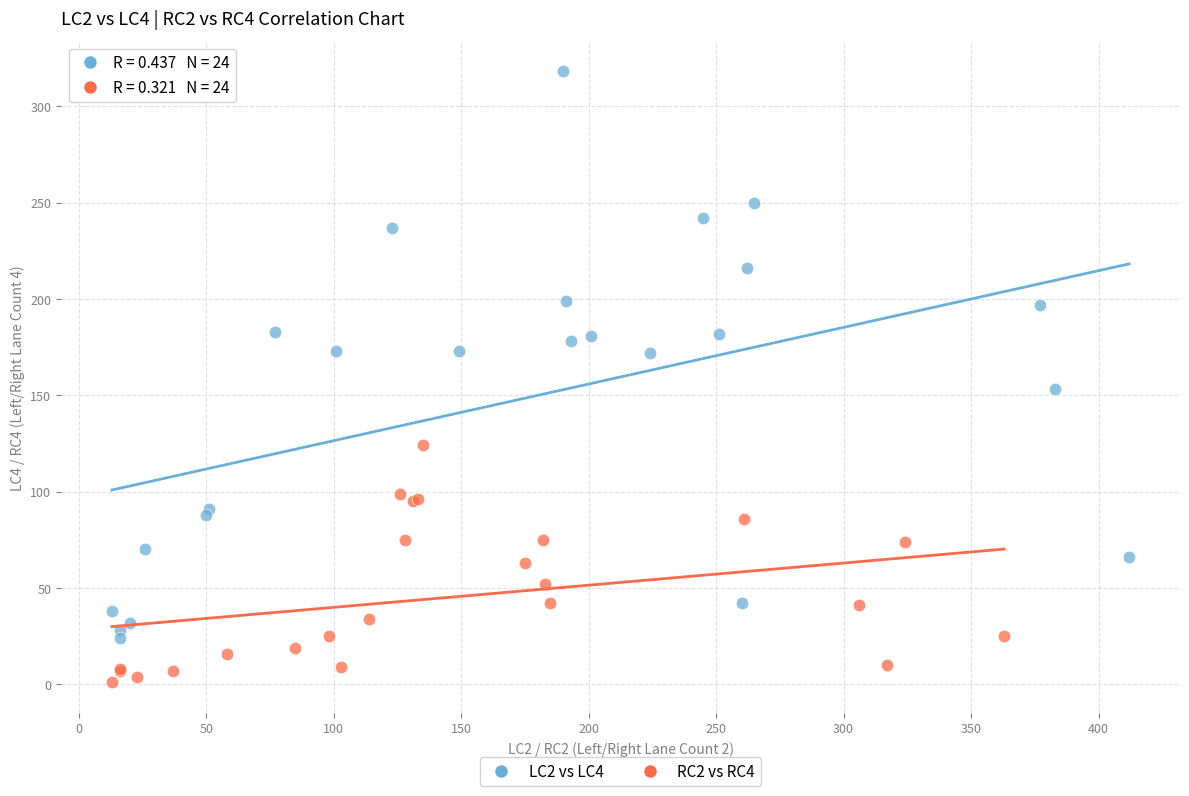

Which series reaches the maximum Y coordinate?

LC2 vs LC4